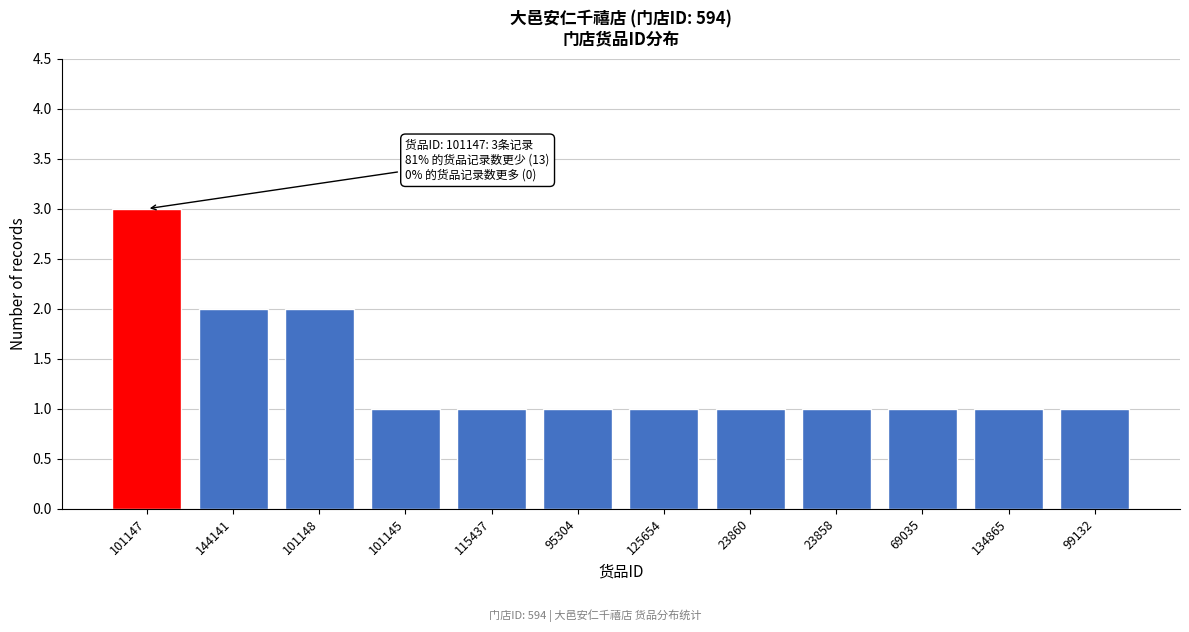

Reading left to right, extract all data points from this chart.

3	2	2	1	1	1	1	1	1	1	1	1